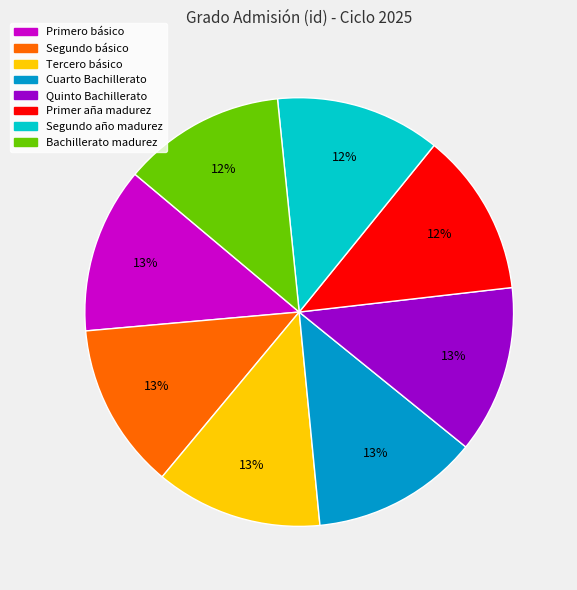

Approximately how many times larger is the value at Segundo año madurez compared to Primer aña madurez?

1.0